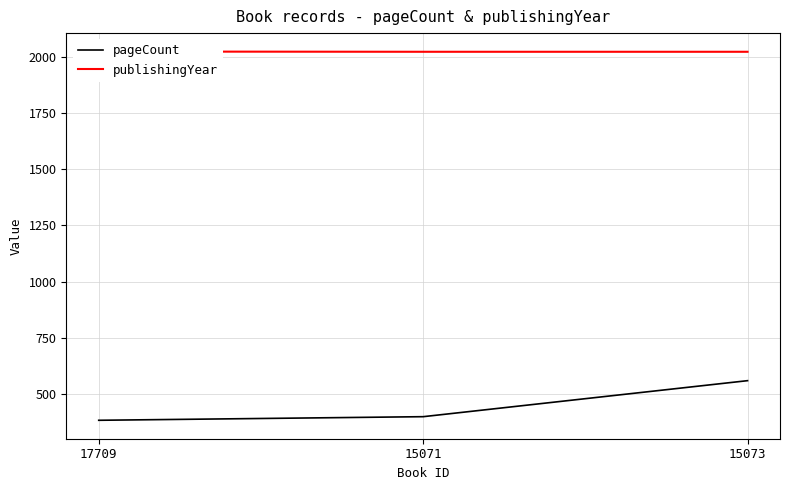

What is the maximum value for pageCount?

560